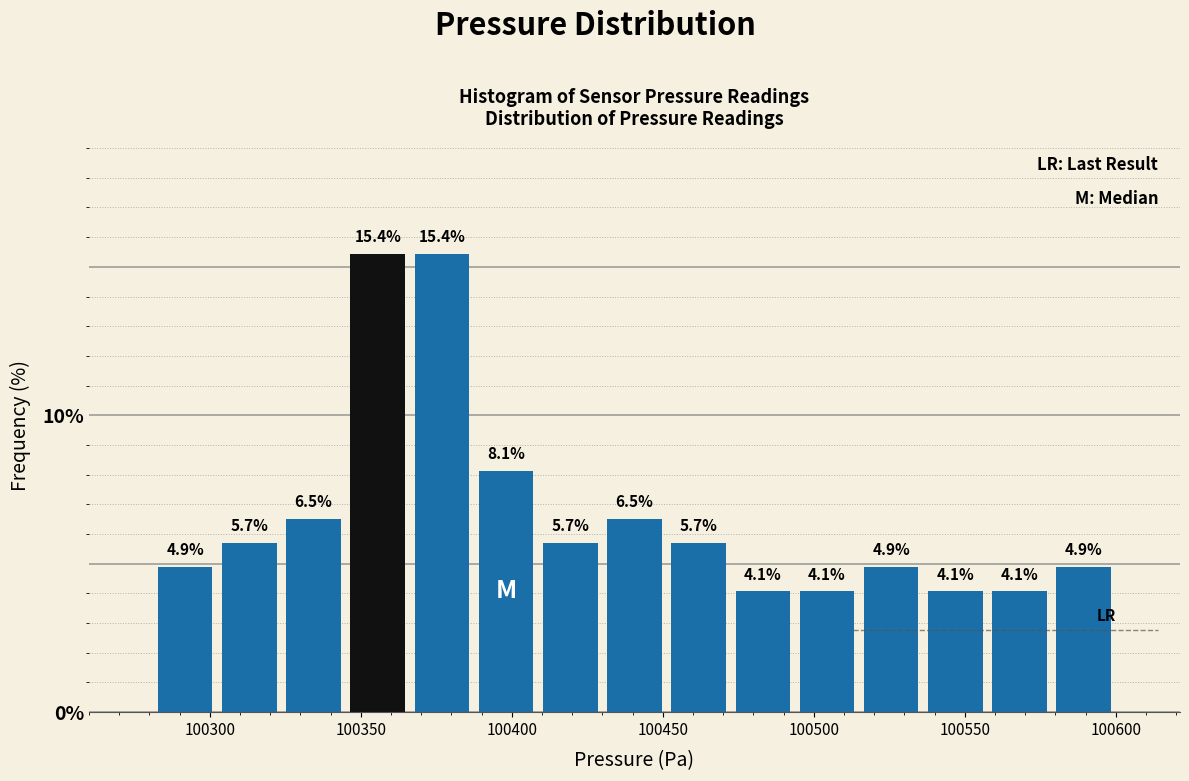

What is the height of the bar covering 100365 to 100385 on the x-axis? The bar edges are not printed on the chart, so give them approximately, as read against the axis.

15.4